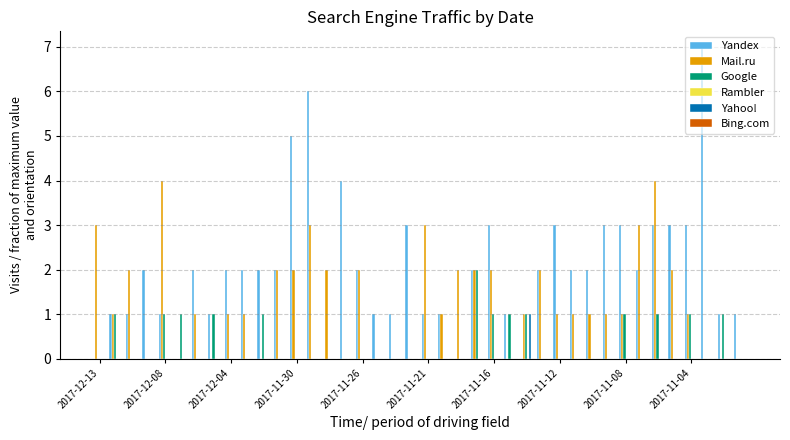

How many groups of bars are there?

40